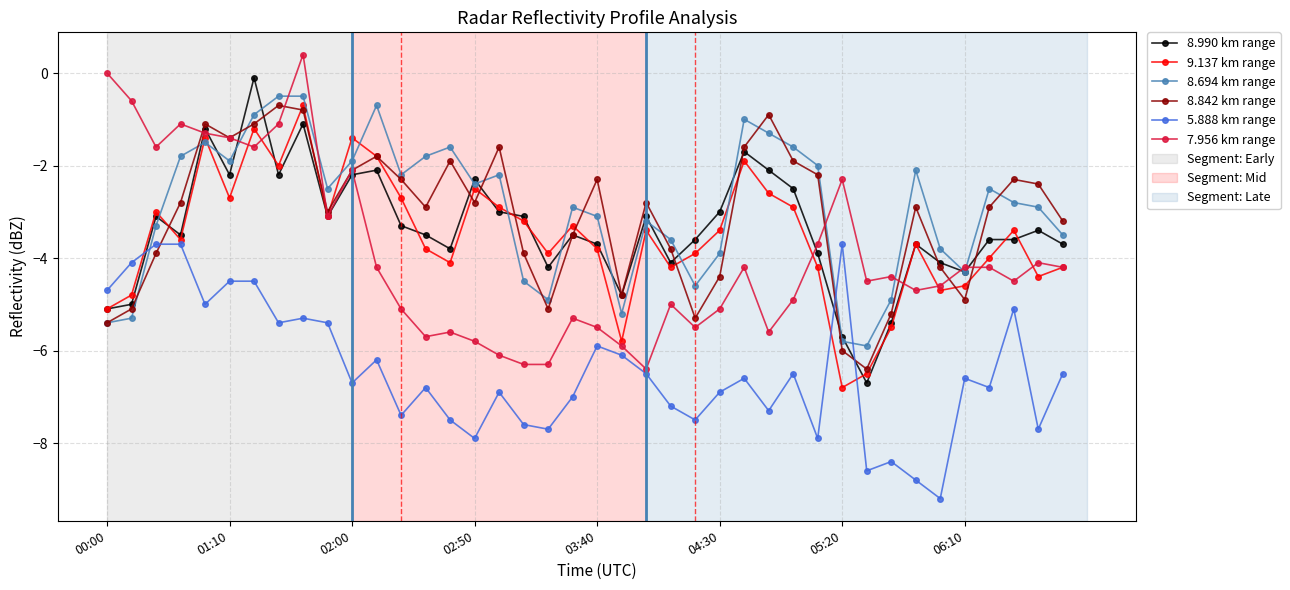

True or false: 5.888 km range has more than 0 interior local peaks.

True